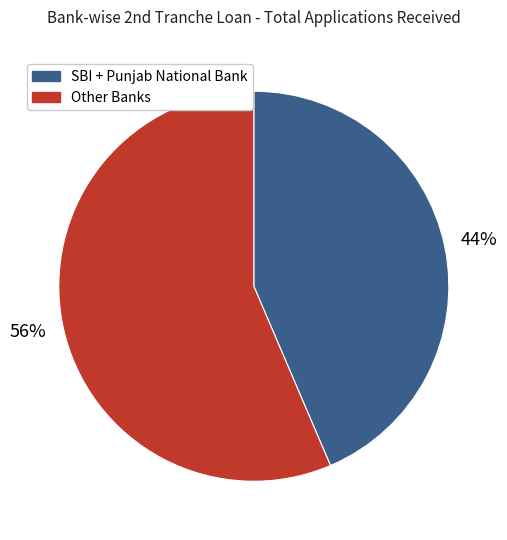

Is there a majority slice in this chart?

Yes